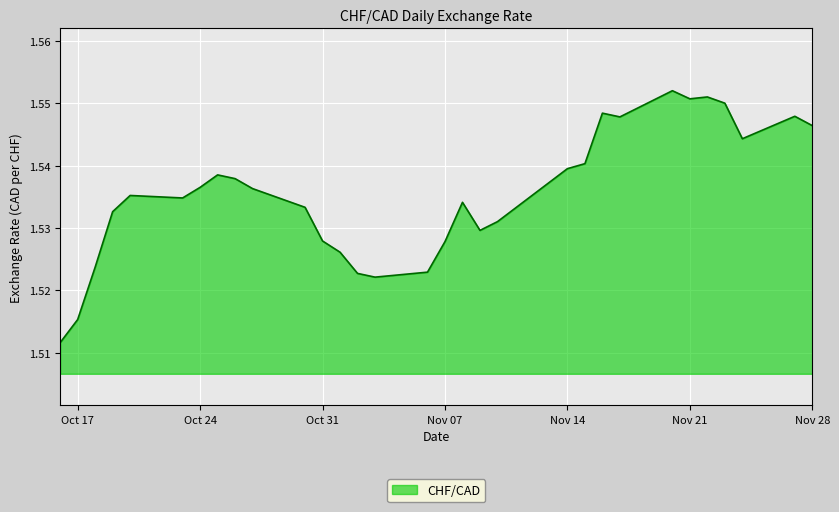

What is the value of the 3rd point from the left?

1.5